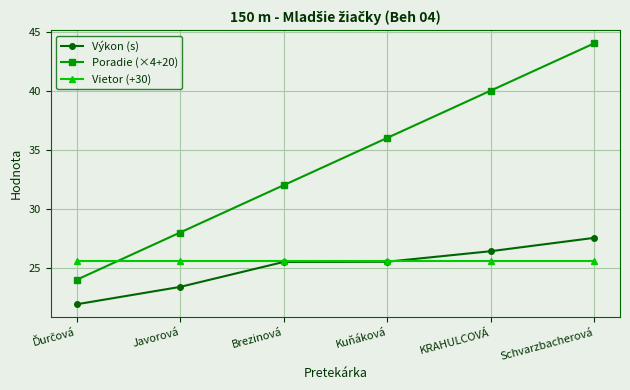

How many lines are shown in the chart?

3